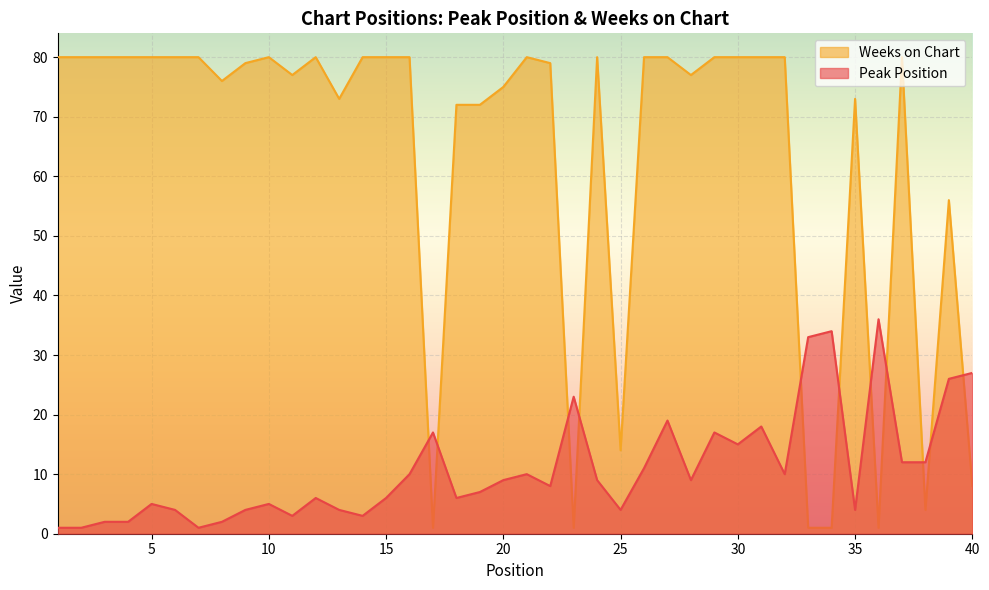

What is the average value of the Weeks on Chart series?

63